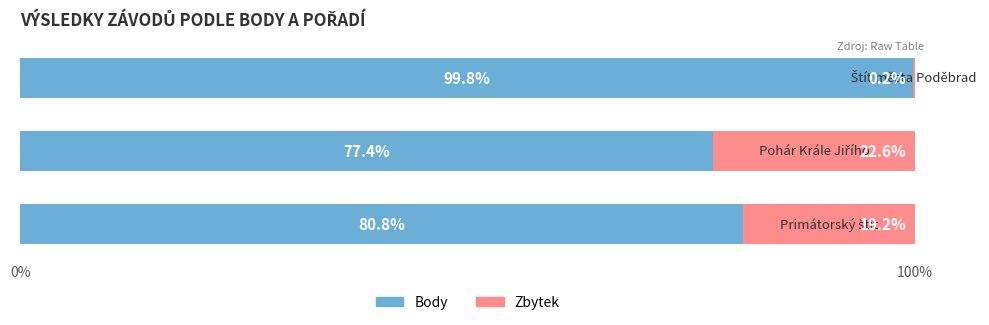

How many data points does each series have?

3